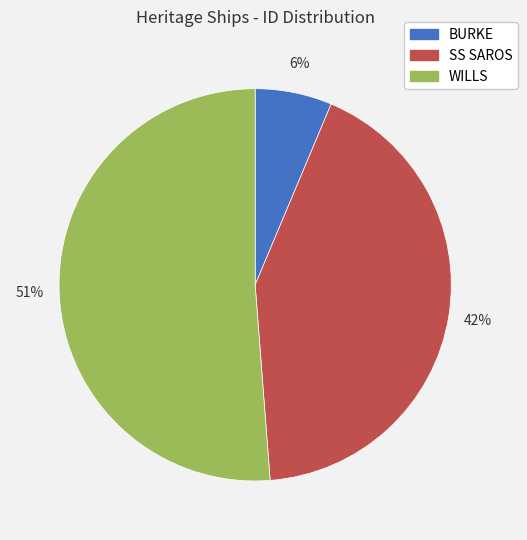

What percentage is the BURKE slice, to the nearest percent?

6%